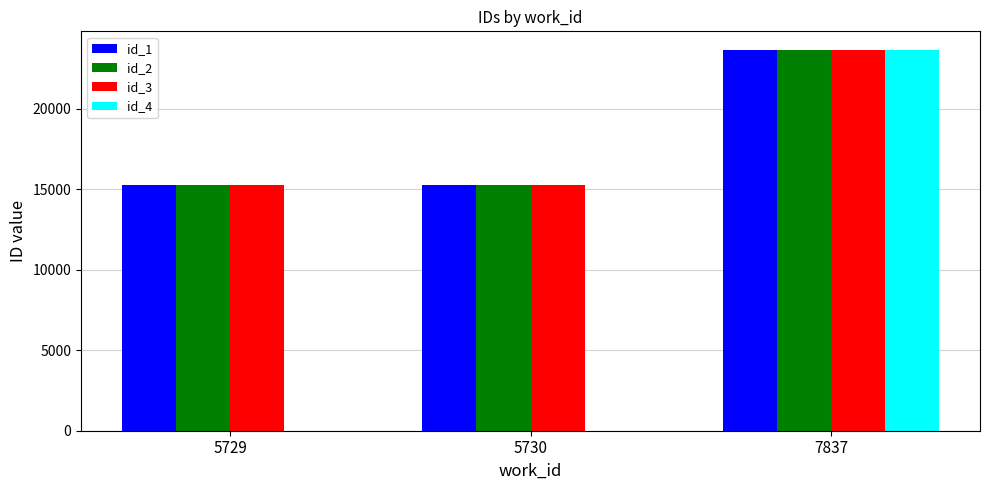

What is the average value of the id_3 series?

18065